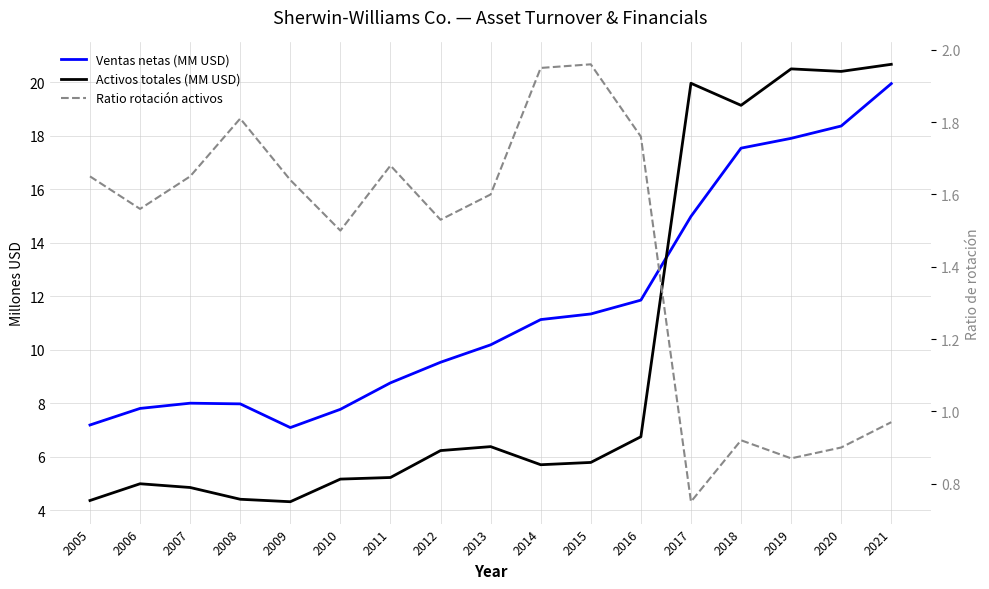

Is it true that Activos totales (MM USD) equals 30.6 at 2018?

False